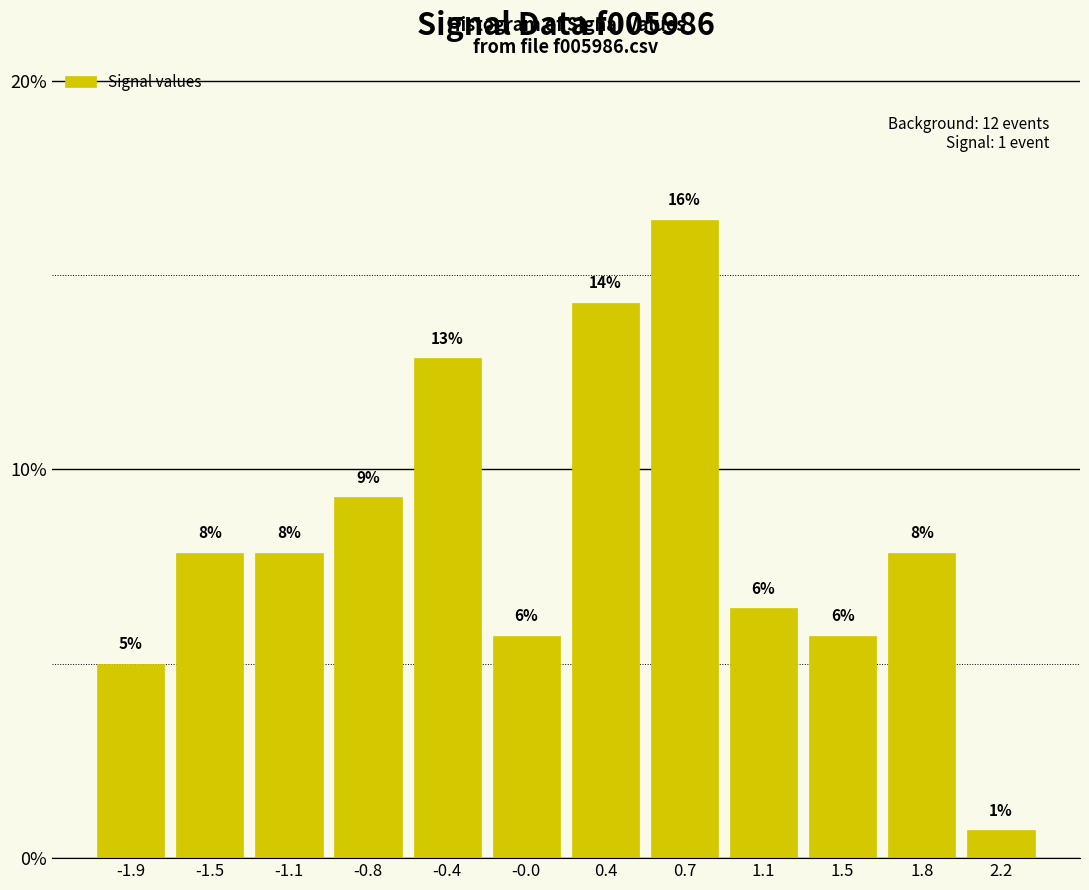

How many bars are there in total?

12